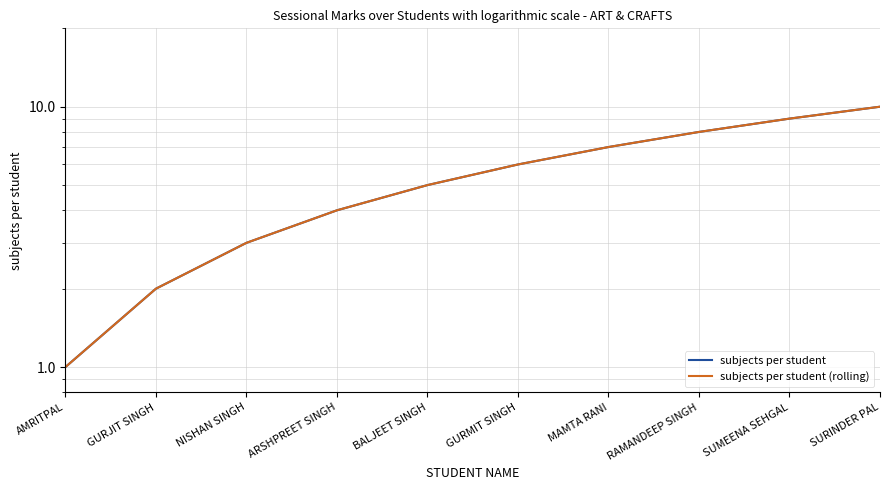

How many values in the subjects per student (rolling) series exceed 6?

4